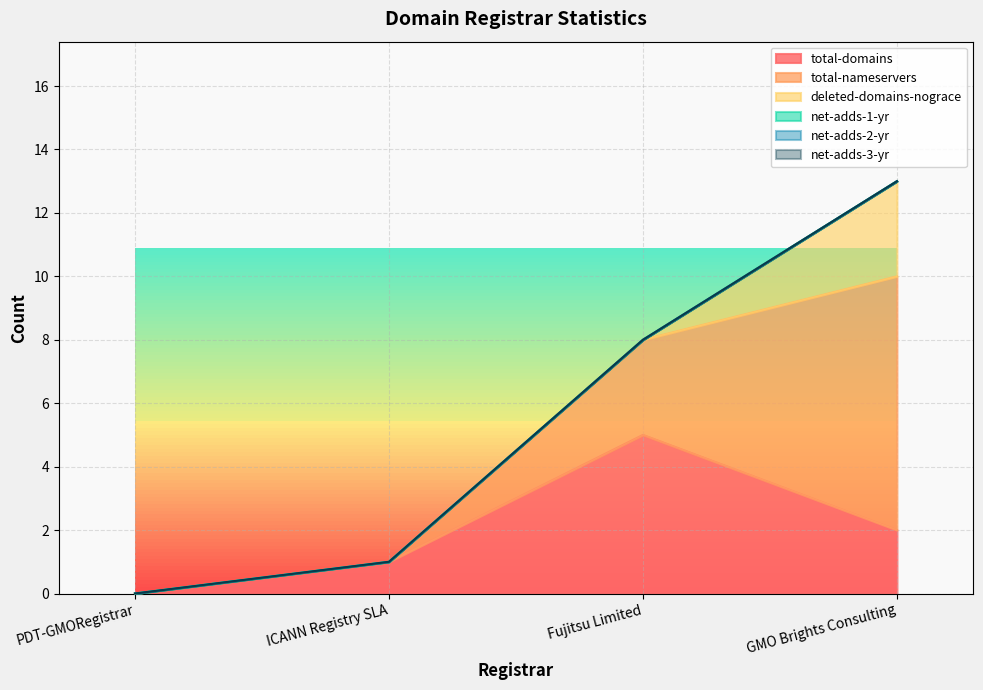

How many lines are shown in the chart?

6